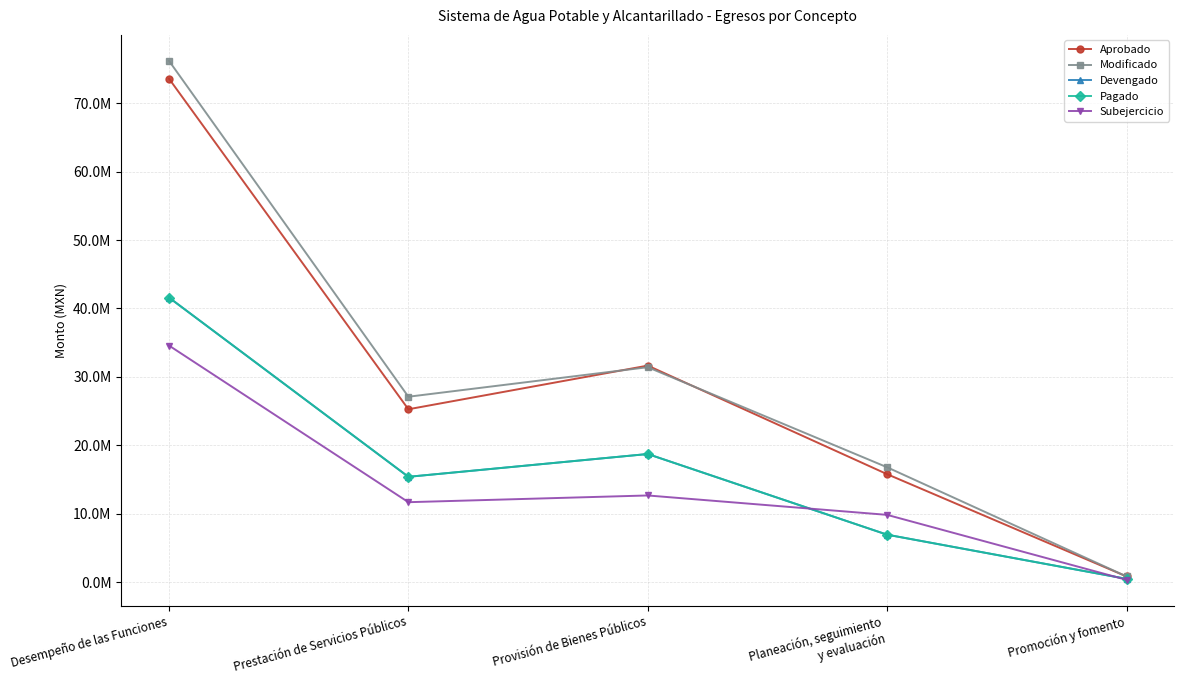

At how many categories does at least one series exceed 71005151?

1